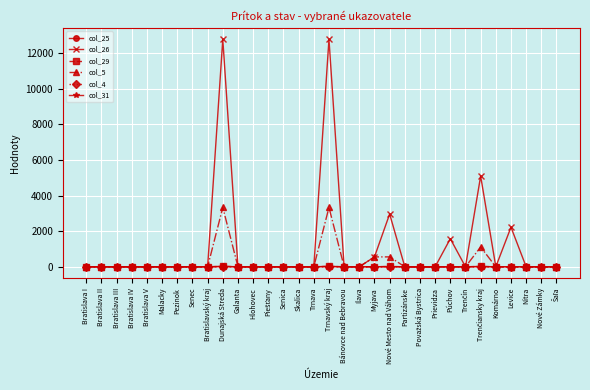

What is the label of the 18th point from the left?

Bánovce nad Bebravou